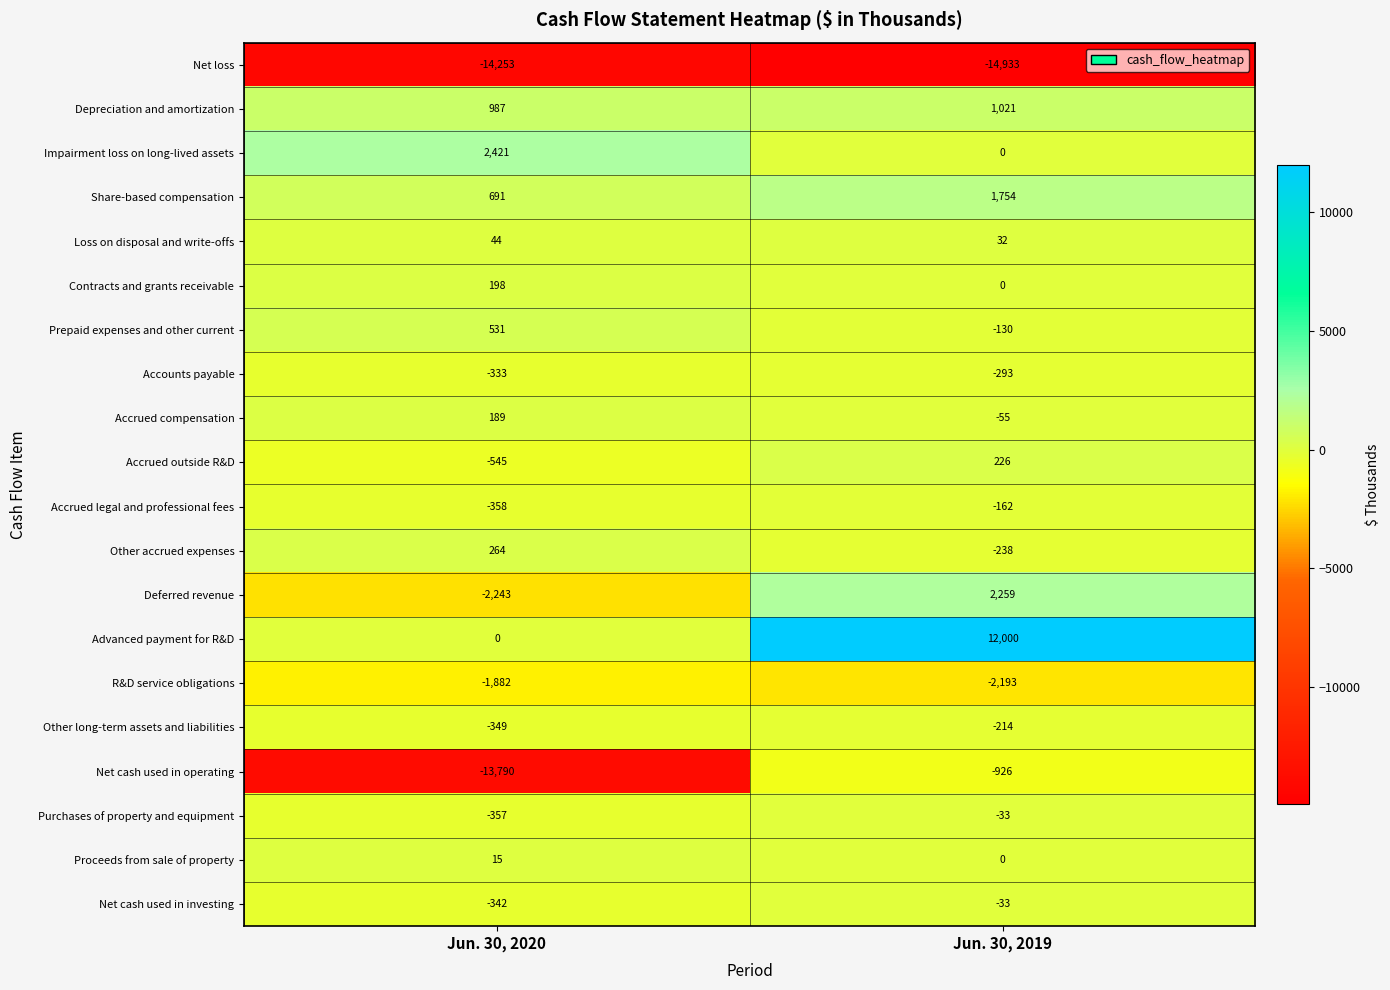

The value of Accounts payable at Jun. 30, 2019 is -293. True or false?

True